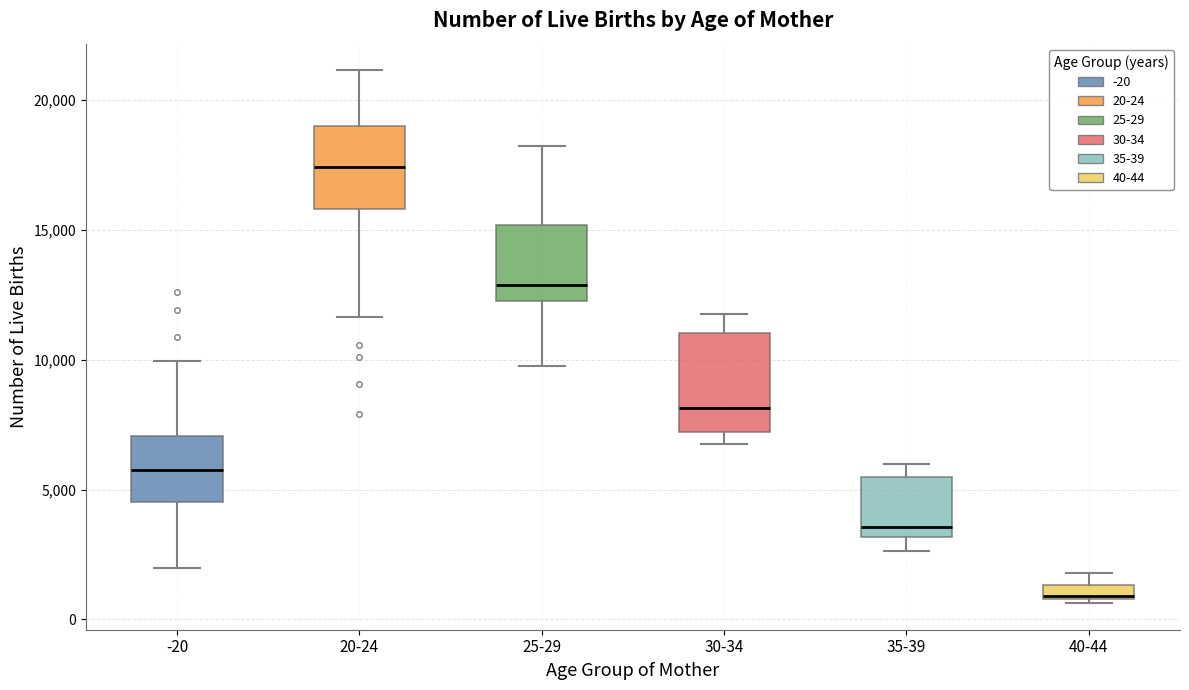

Which box is the tallest, from its lower edge to its upper edge?

30-34